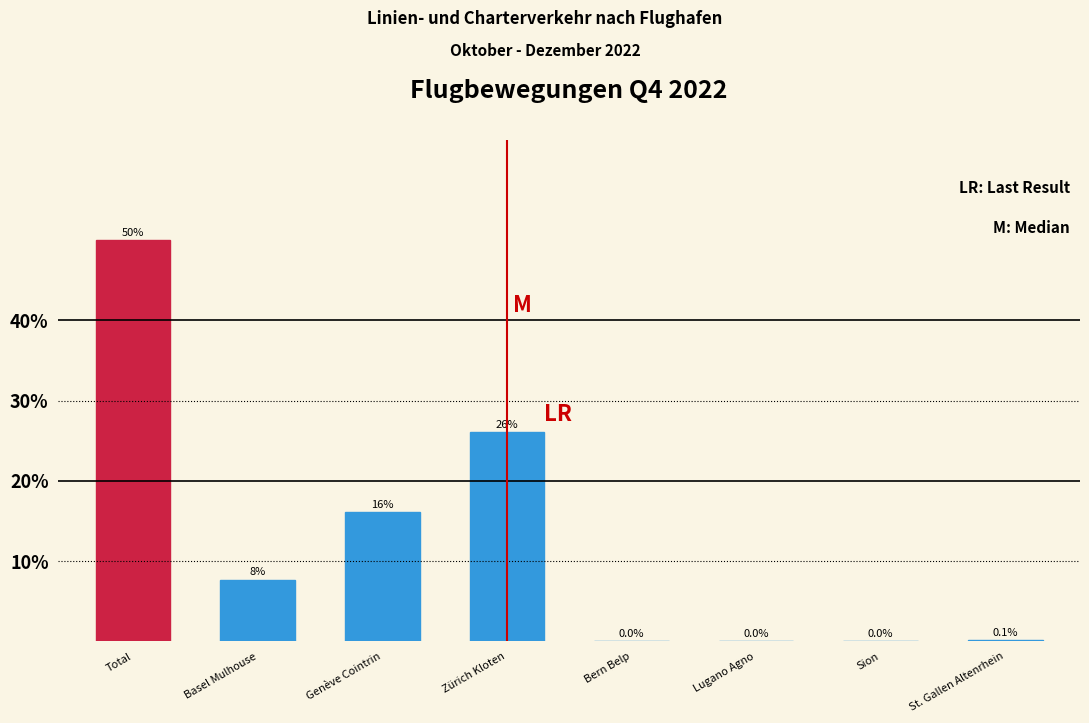

What is the change in value from Genève Cointrin to Zürich Kloten?

+10.0